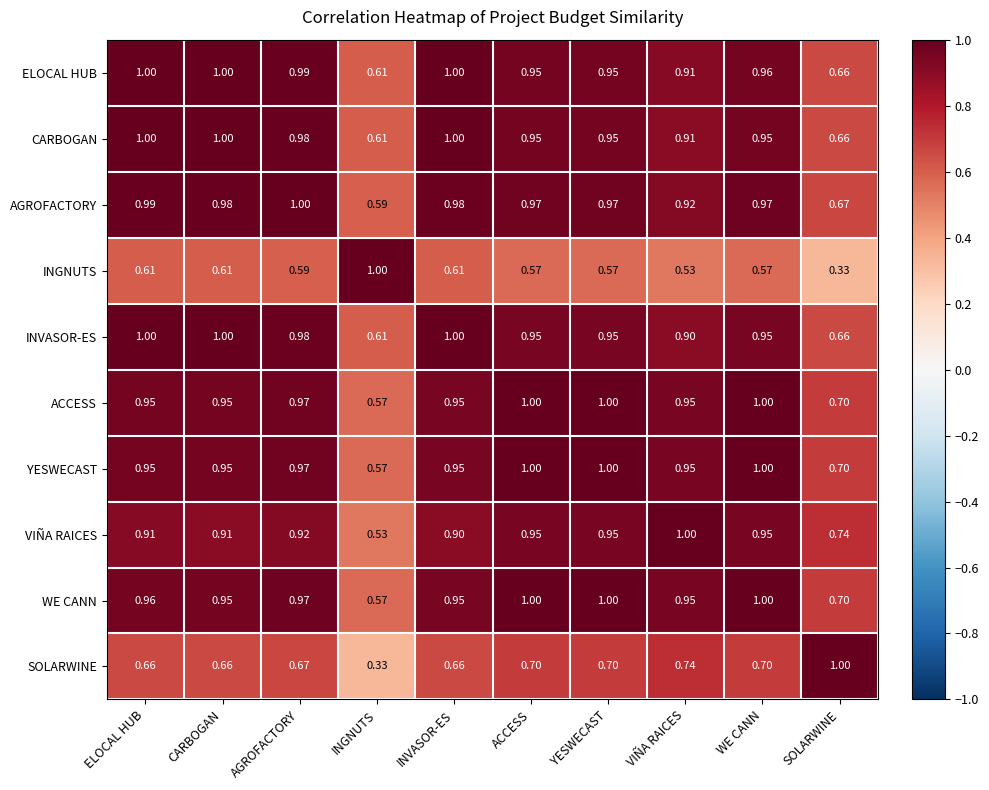

At which label does WE CANN reach its minimum?

INGNUTS